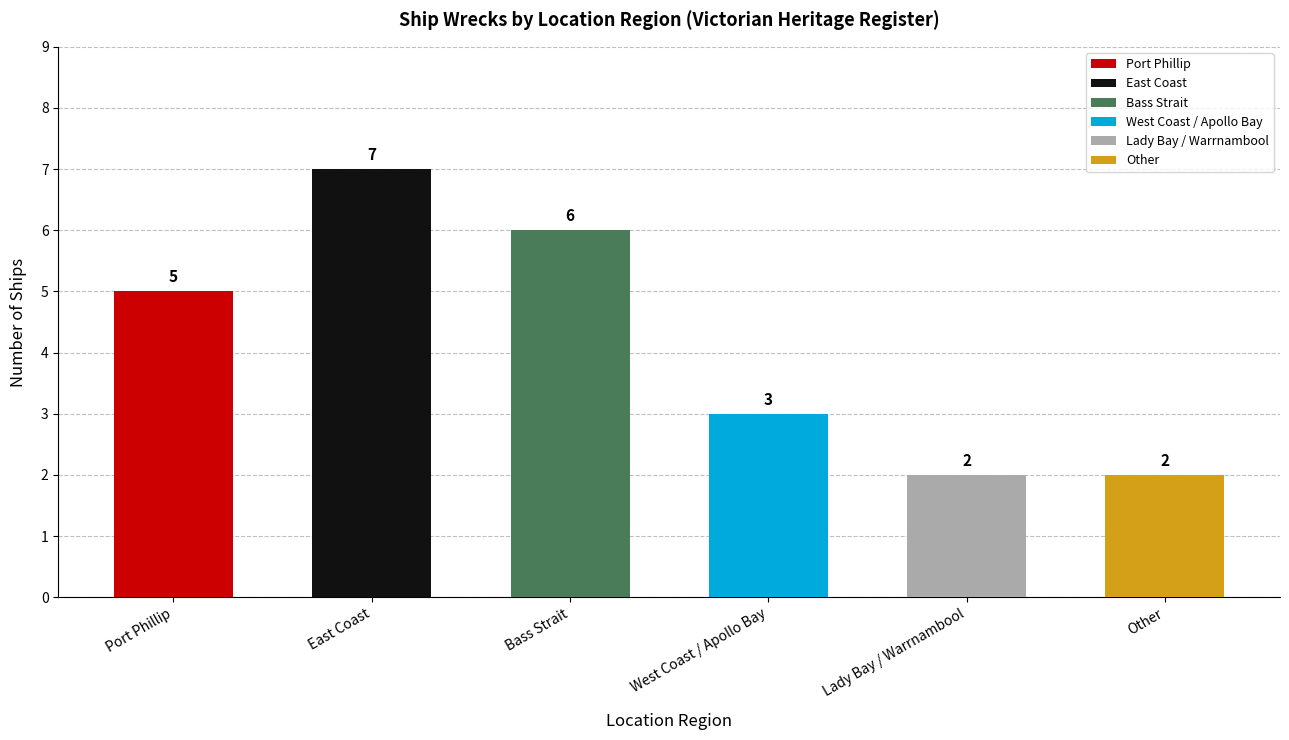

The chart shows a value of 2 at Other. True or false?

True